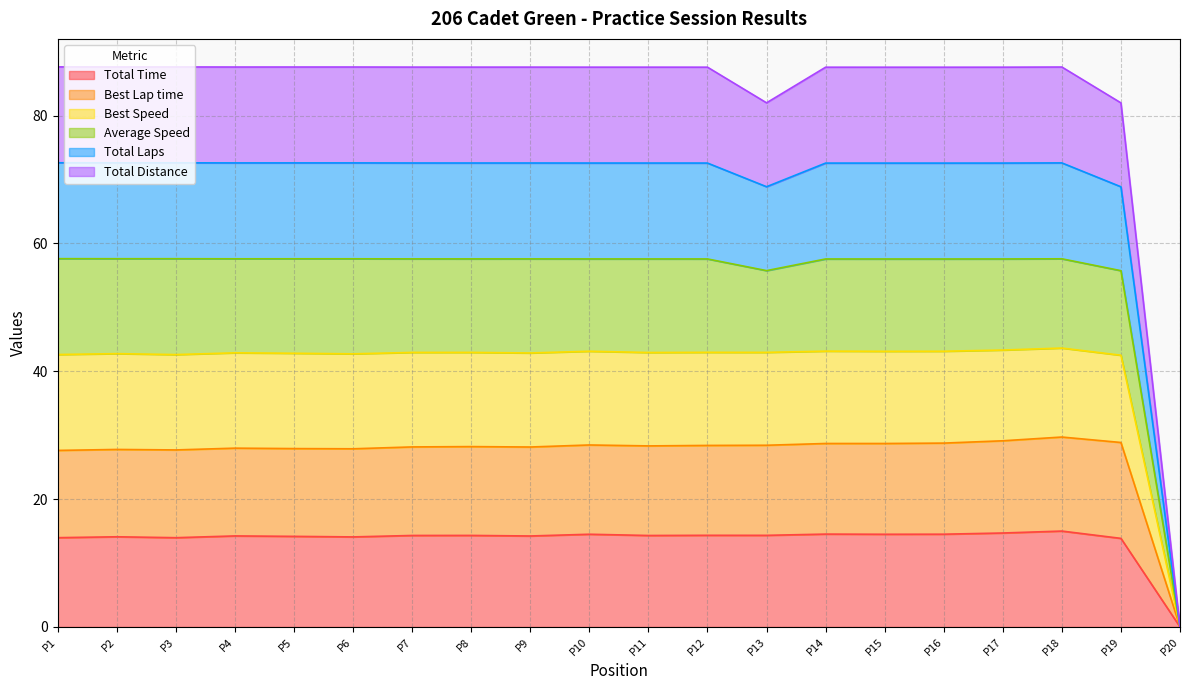

Which series has the largest range (max minus min)?

Average Speed